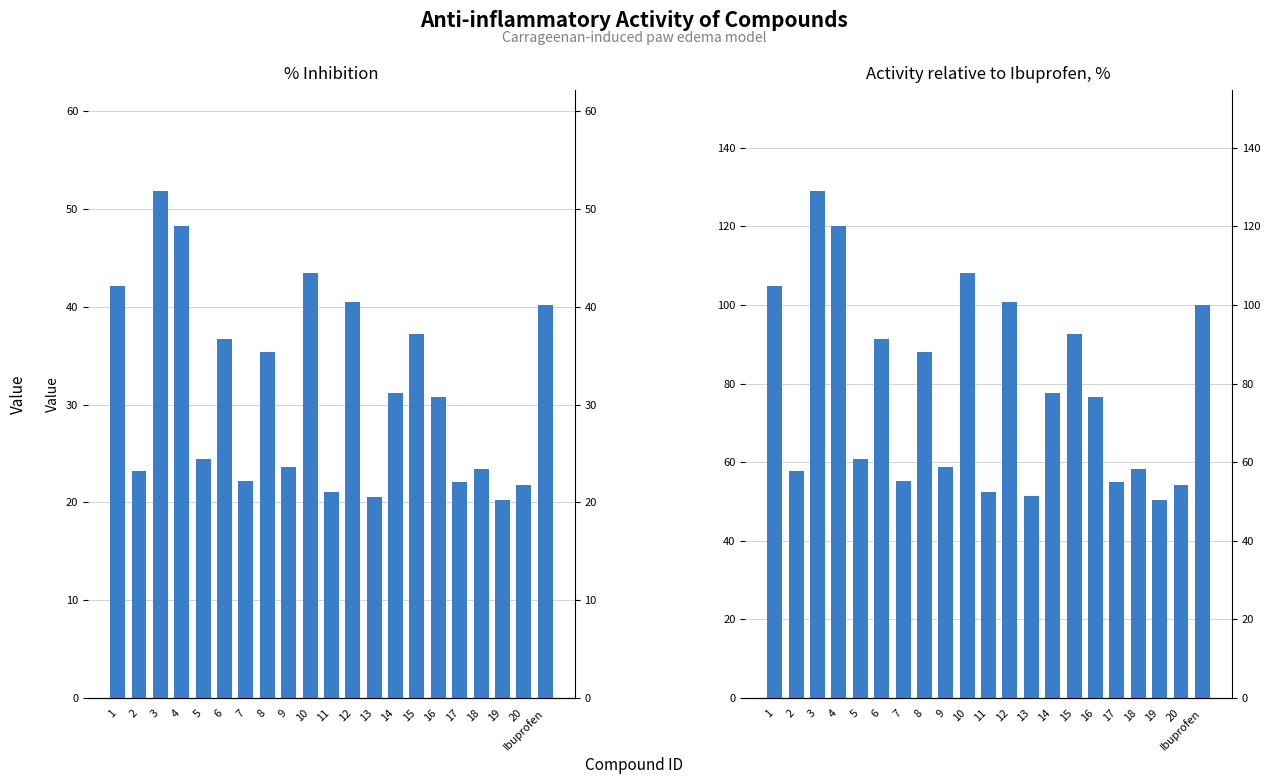

How many values in the % Inhibition series exceed 30?

11